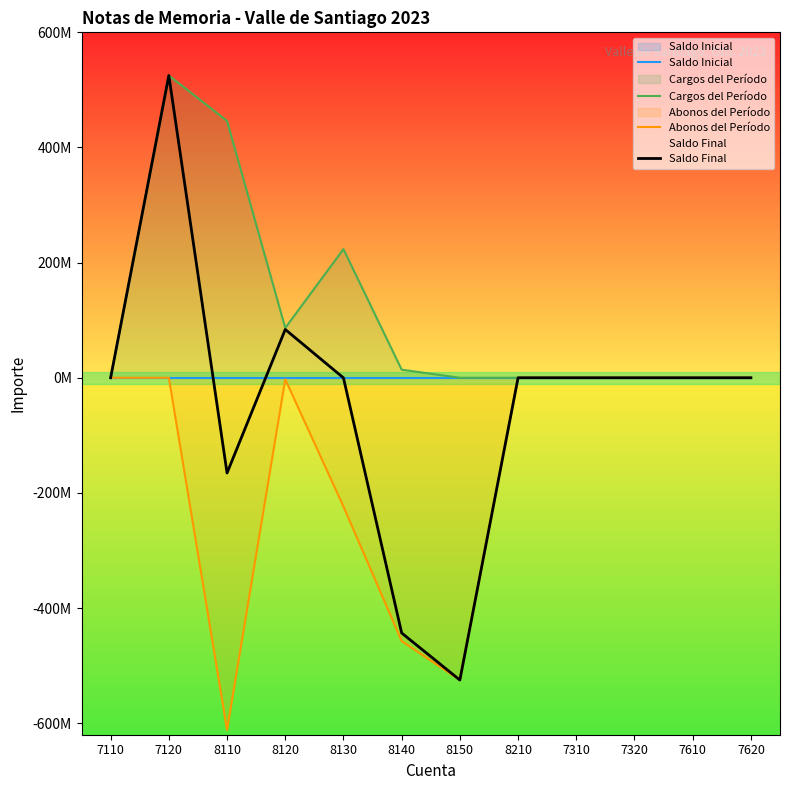

Count the number of data series in this chart.

4